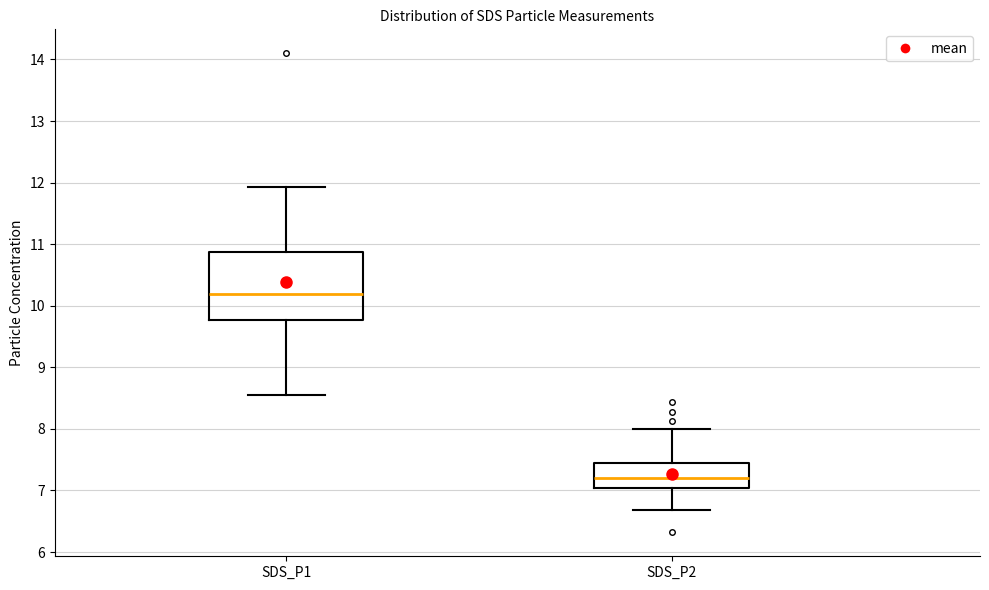

Where does the lower whisker of the box for SDS_P2 end on the y-axis? The values are not printed on the chart, so give them approximately, as read against the axis.

6.7